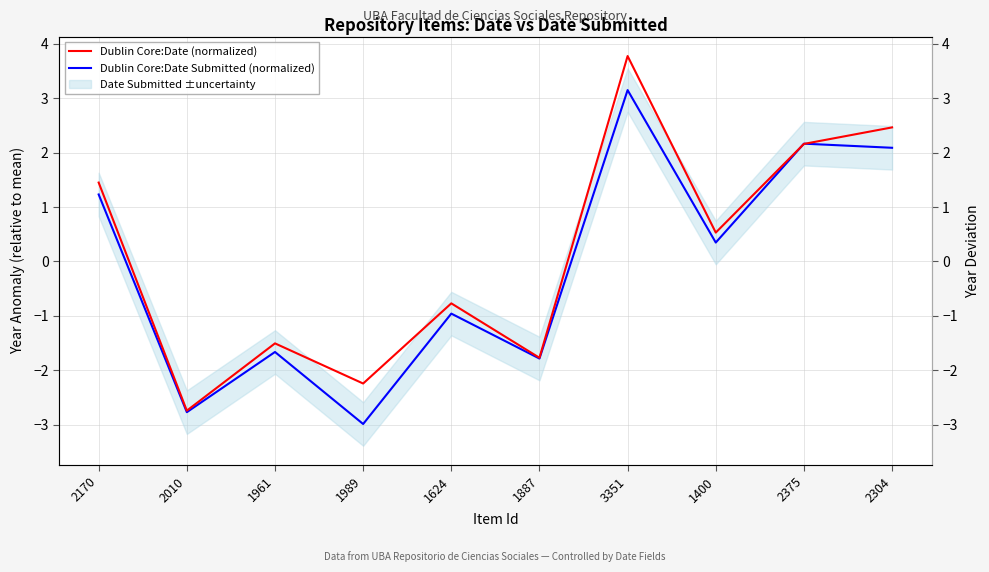

Is this an area chart (filled region under the line)?

No